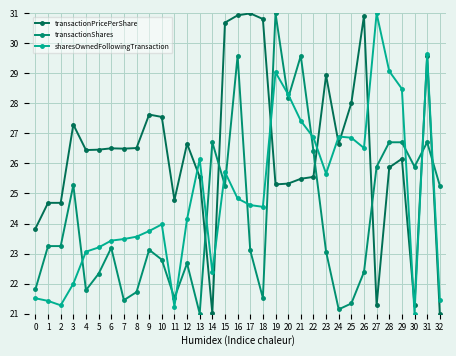

What is the value of the transactionPricePerShare point at the 27th from the left?

30.9